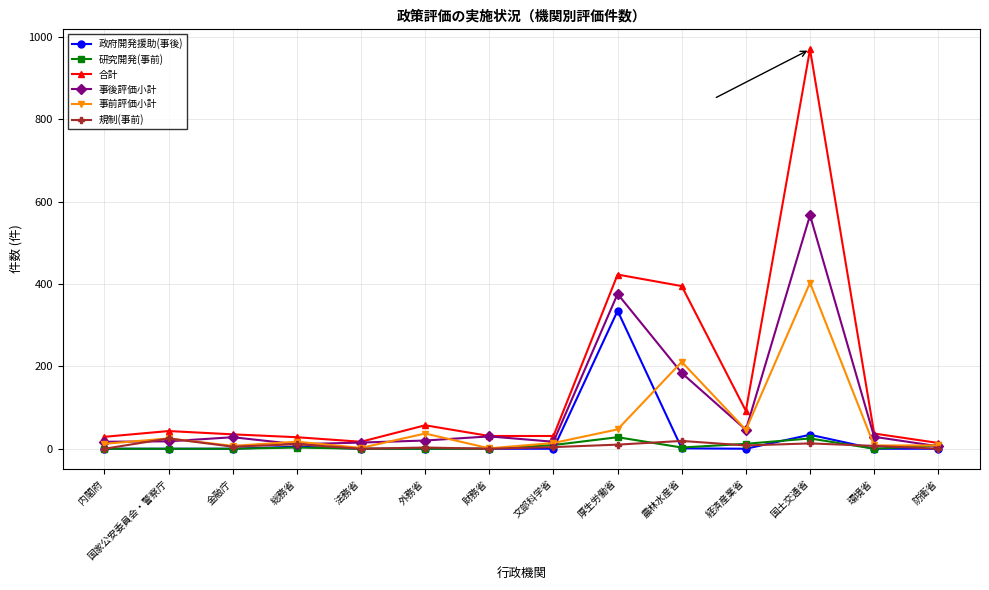

At 国土交通省, list the series in order from smallest to largest.

規制(事前), 研究開発(事前), 政府開発援助(事後), 事前評価小計, 事後評価小計, 合計